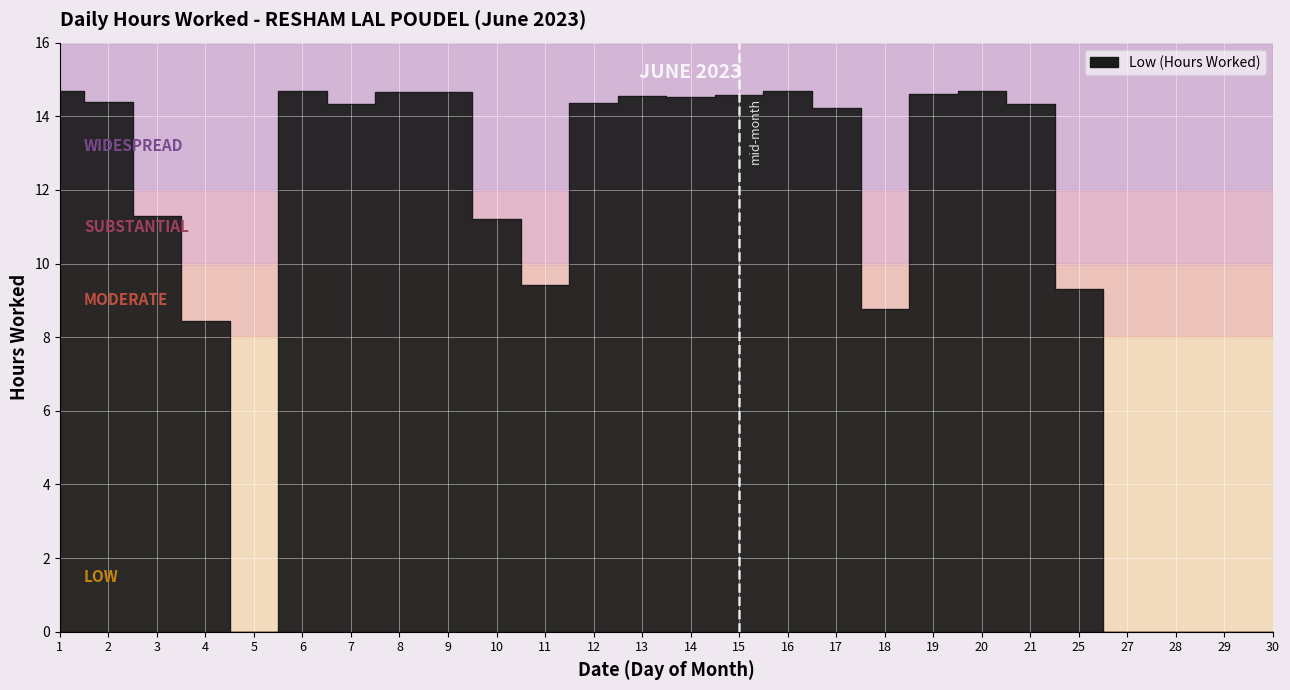

What is the change in value from 2 to 4?

-6.0